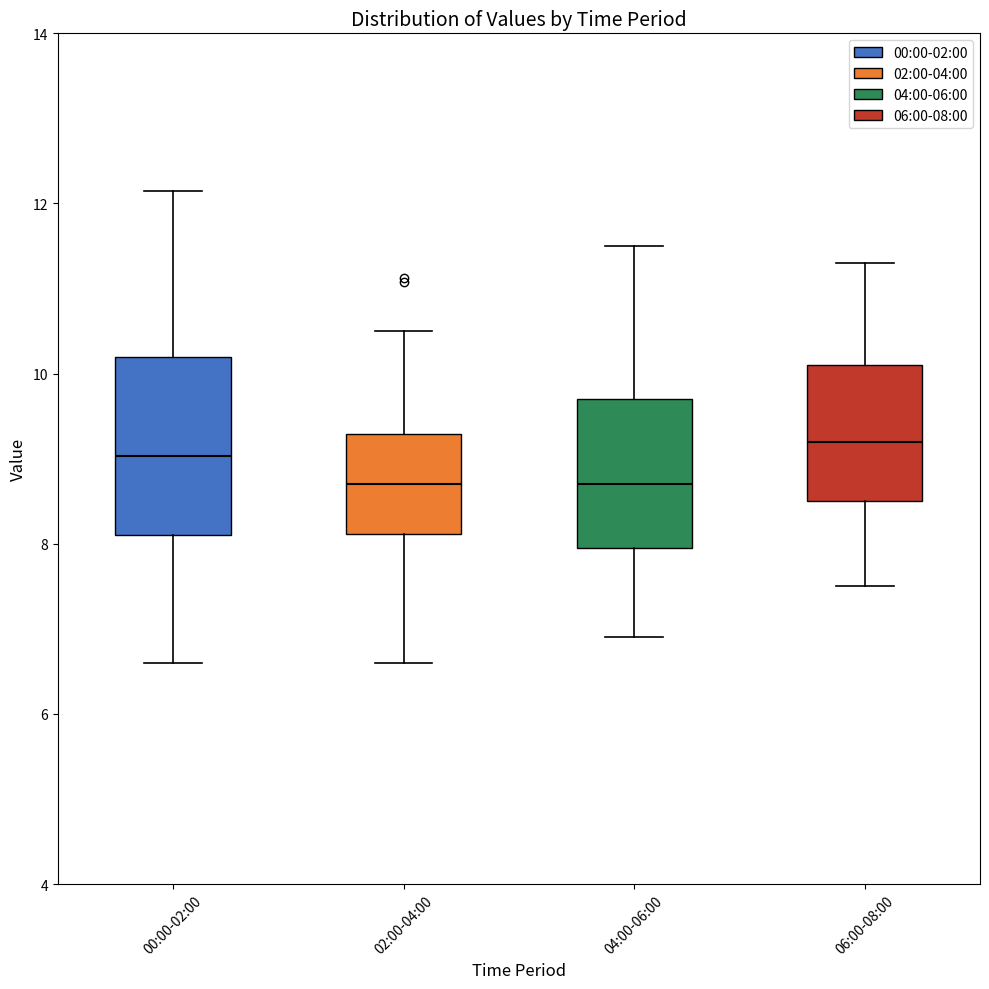

Where is the upper edge of the box for 02:00-04:00 on the y-axis? The values are not printed on the chart, so give them approximately, as read against the axis.

9.2